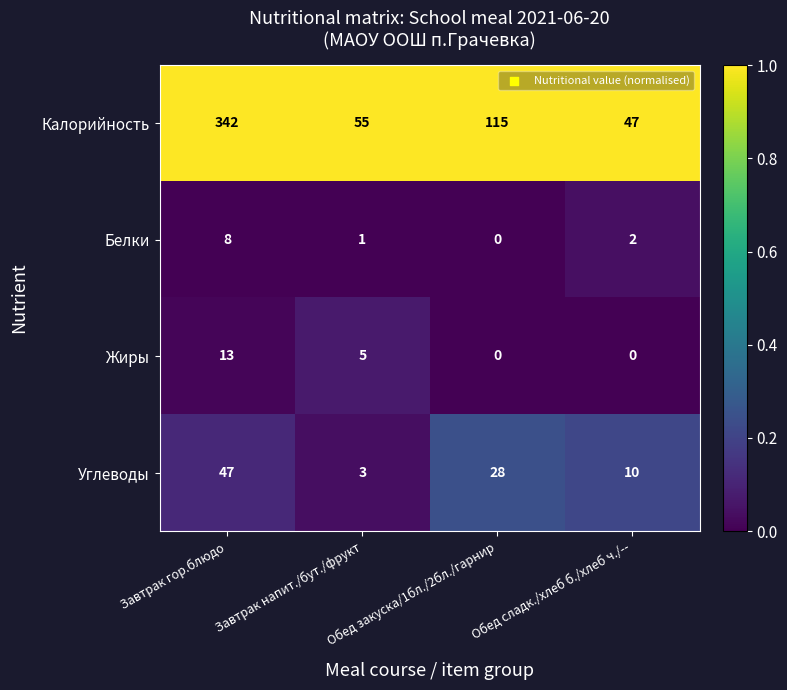

Count the number of categories in the chart.

4